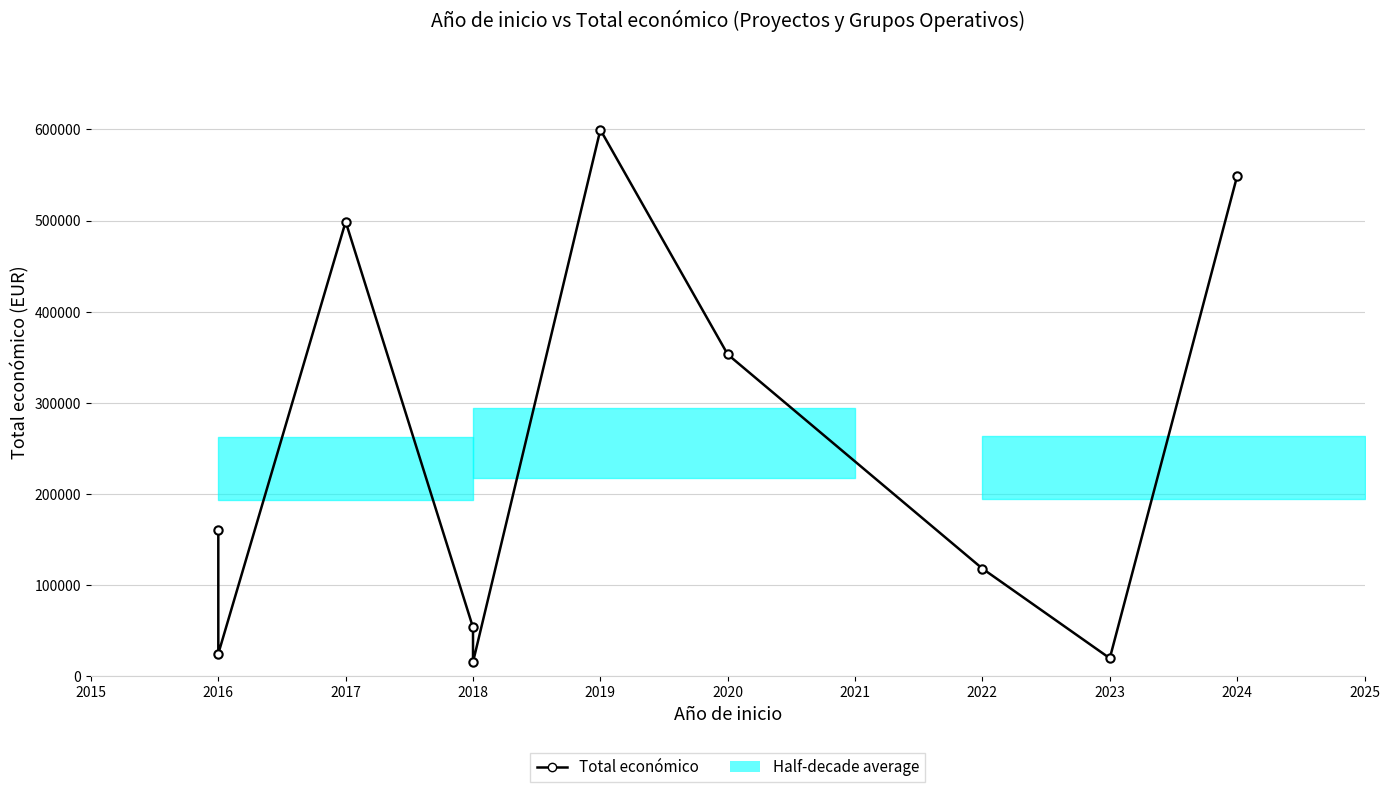

What is the smallest value displayed?

15827